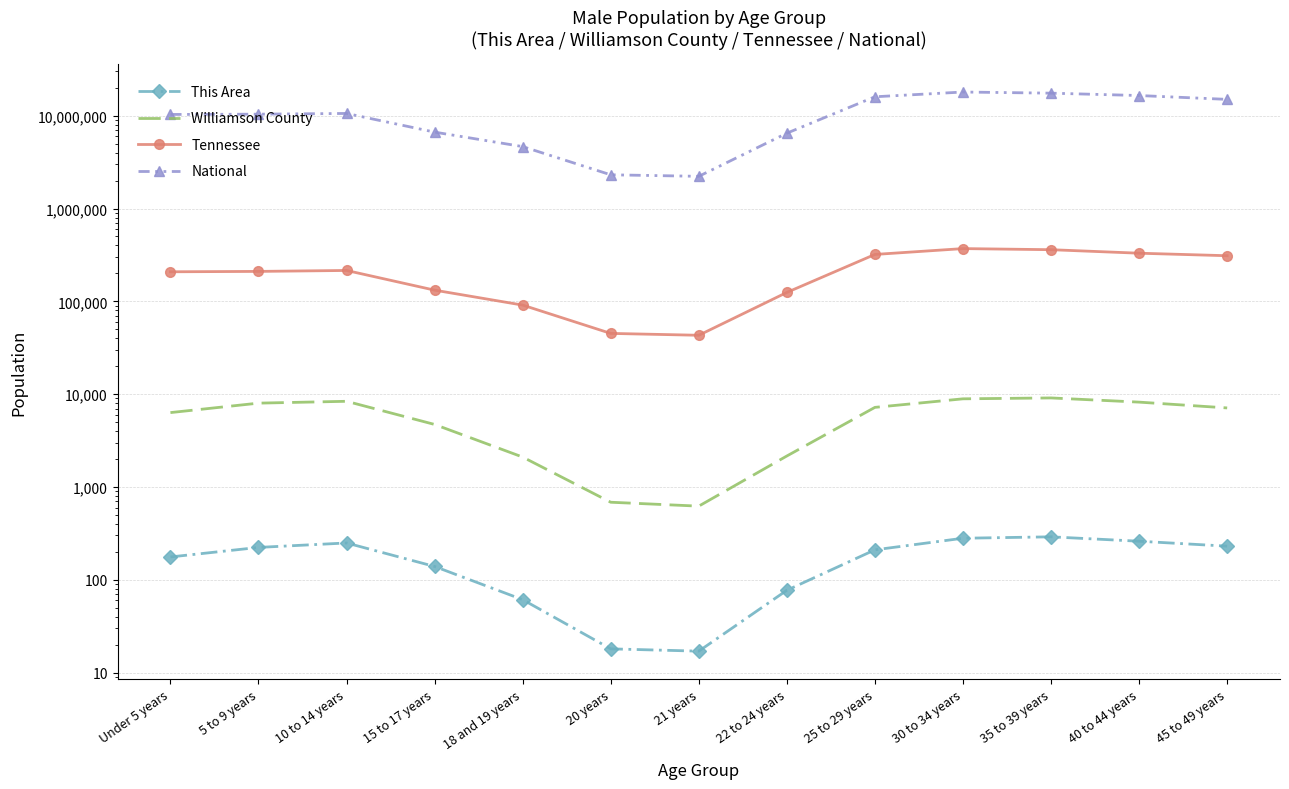

What are all the series names shown in the legend?

This Area, Williamson County, Tennessee, National